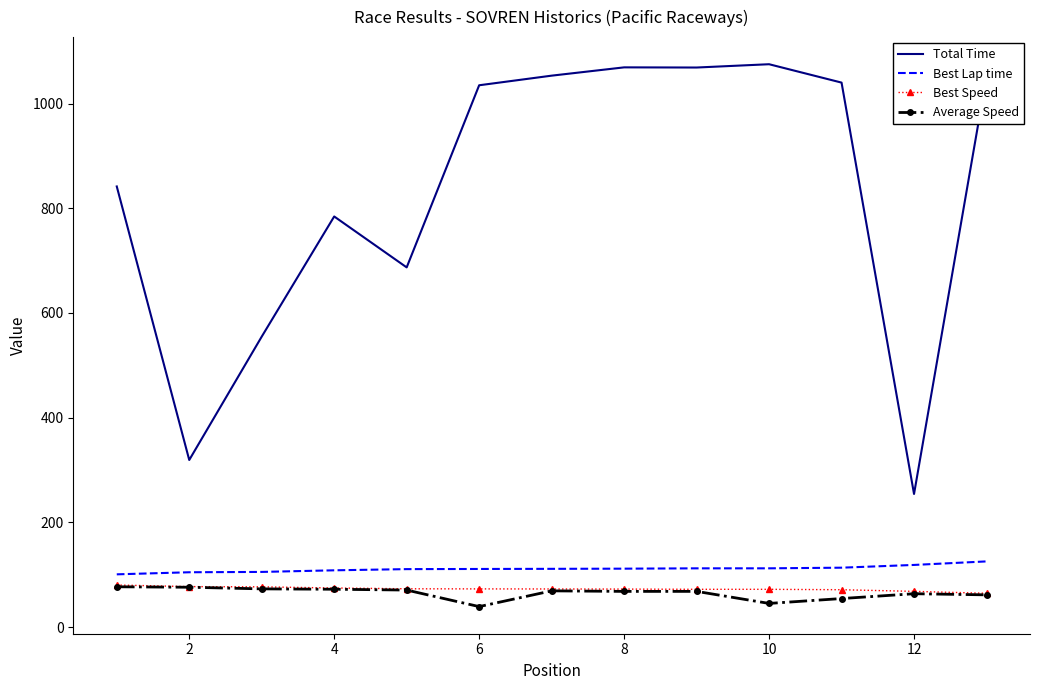

Which series has the largest total across all categories?

Total Time